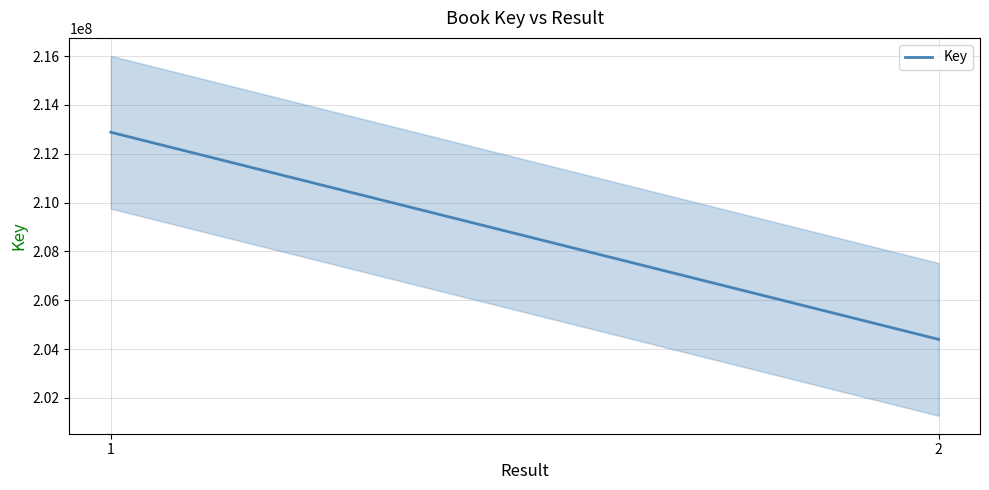

What is the approximate value at 2?

204395126